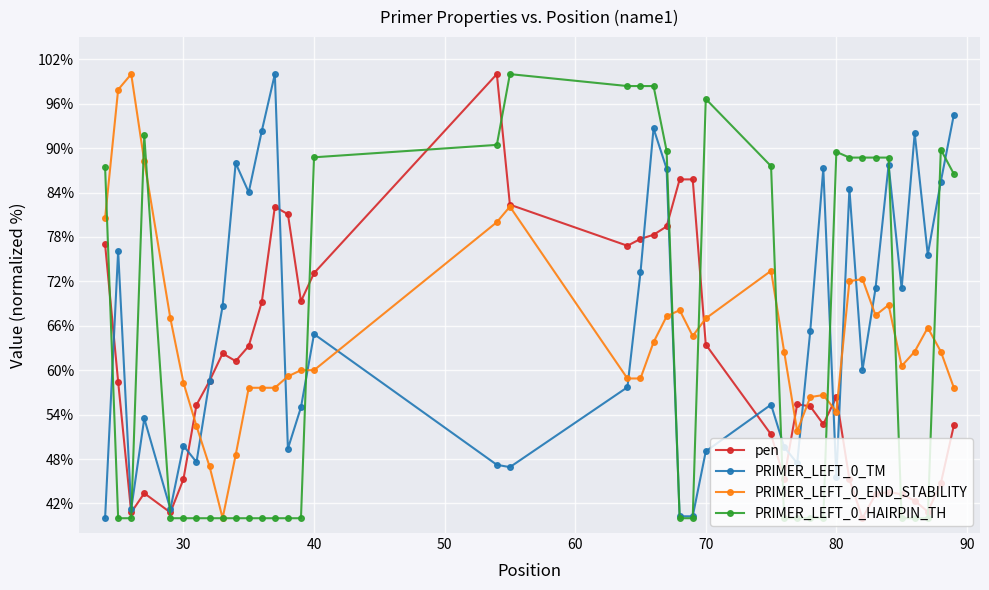

How many interior local peaks does the PRIMER_LEFT_0_TM series have?

12